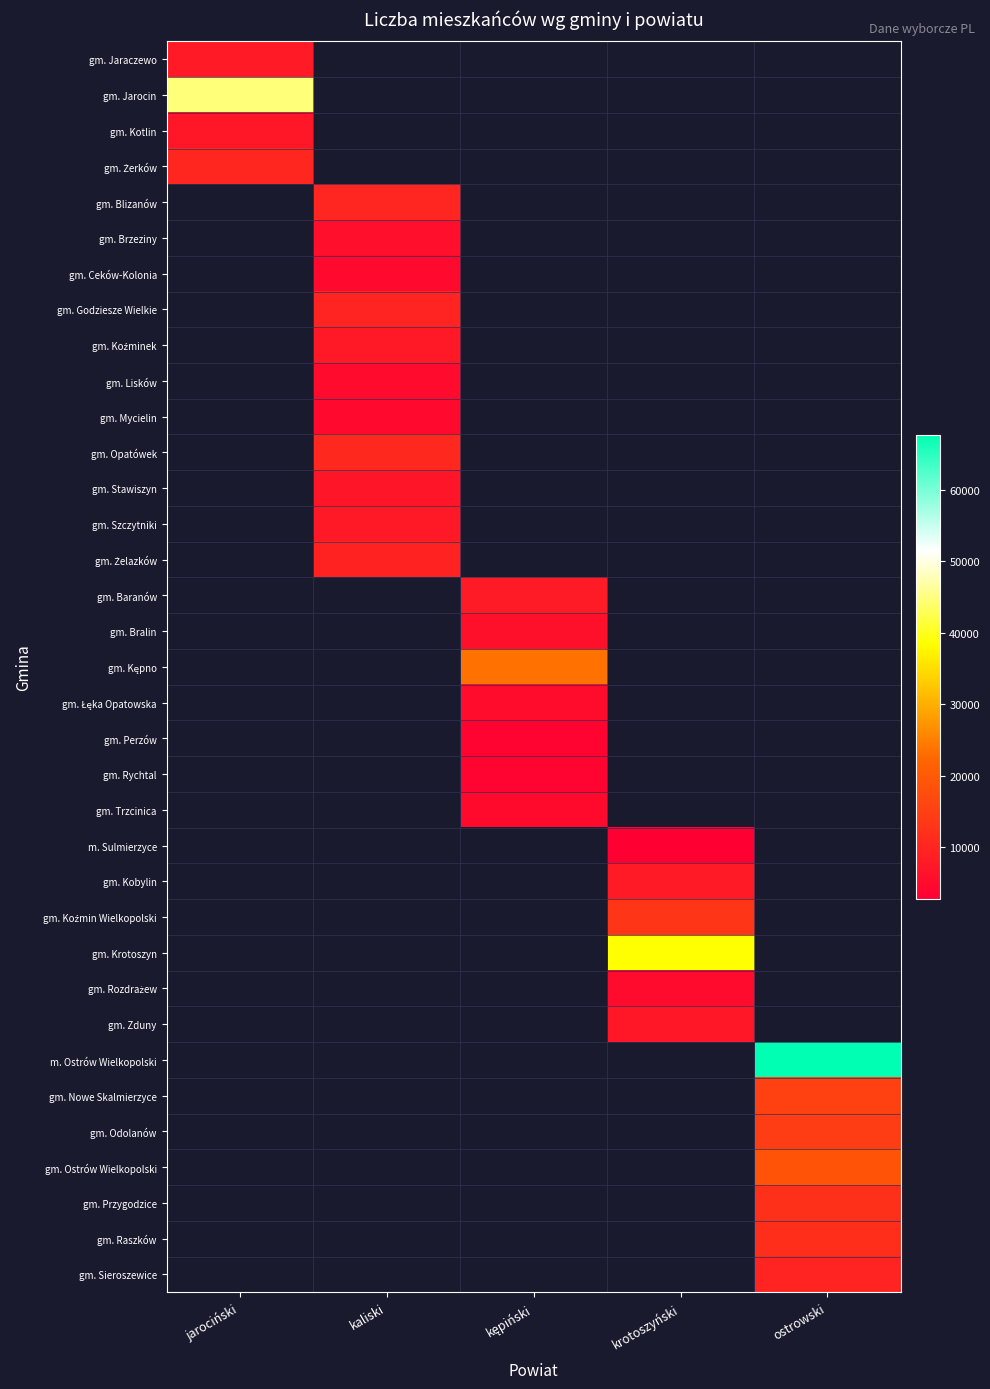

Between krotoszyński and kaliski, which is larger?

kaliski